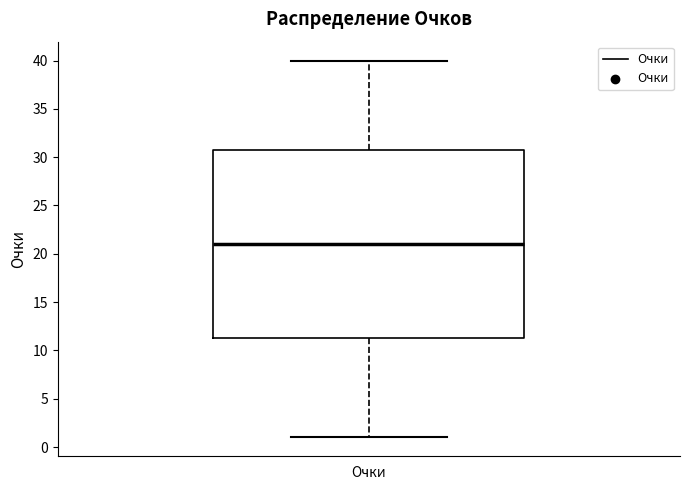

Where is the lower edge of the box for Очки on the y-axis? The values are not printed on the chart, so give them approximately, as read against the axis.

11.5